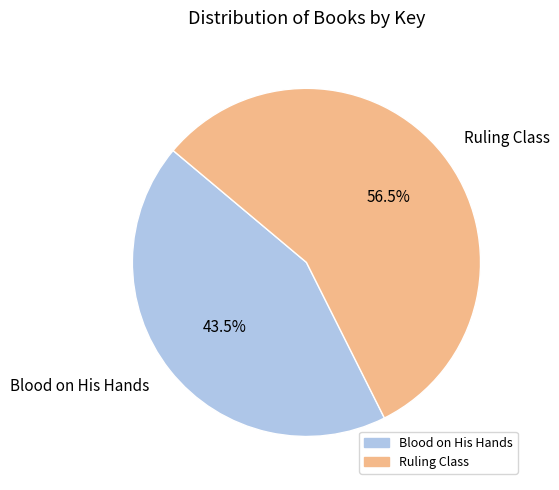

Rank the categories by value from highest to lowest.

Ruling Class, Blood on His Hands